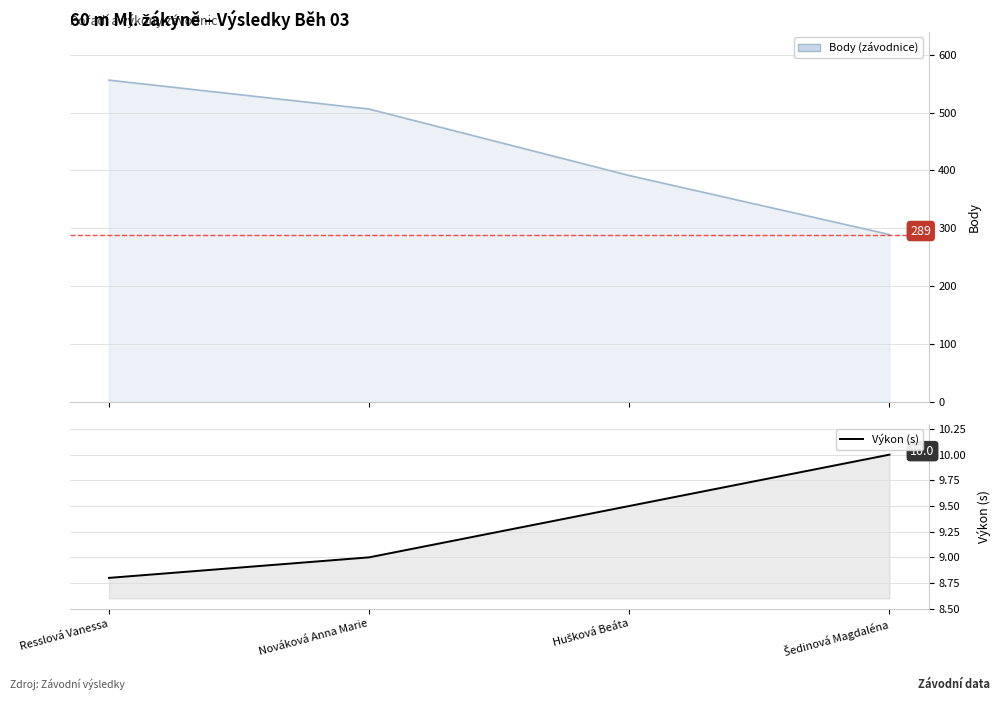

Which has a higher value, Nováková Anna Marie or Resslová Vanessa?

Nováková Anna Marie